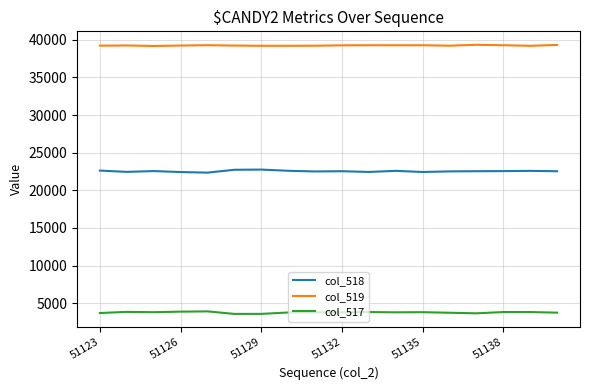

Rank the series by their maximum value, from highest to lowest.

col_519, col_518, col_517